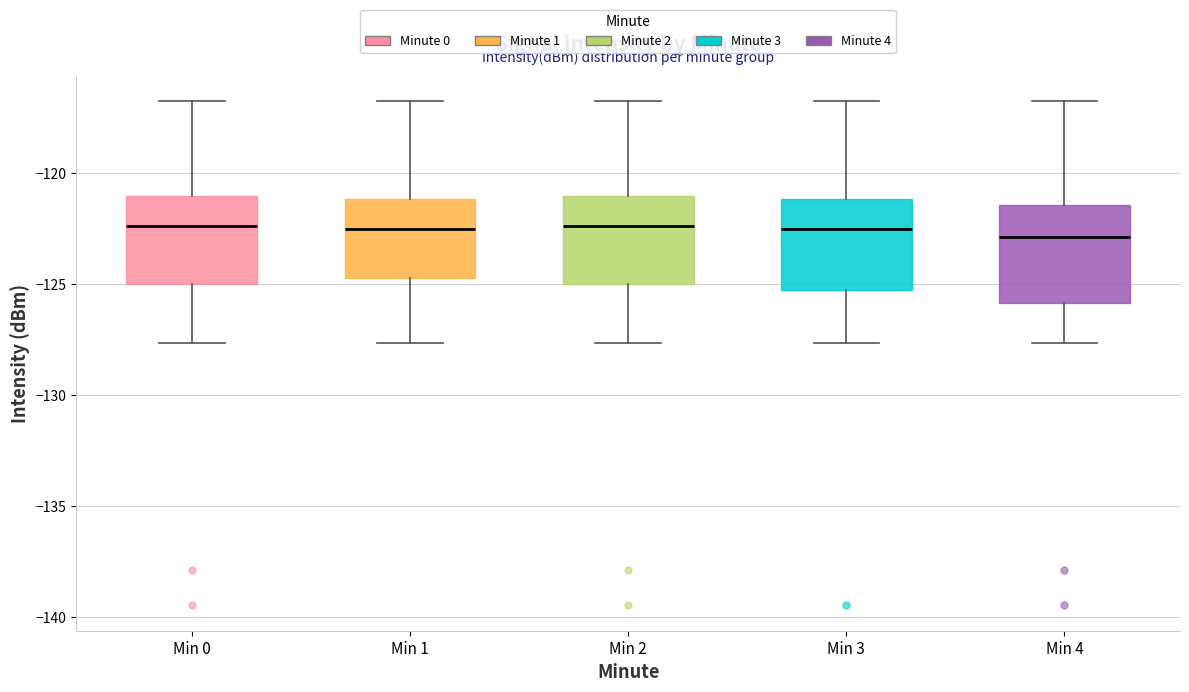

Where is the upper edge of the box for Min 3 on the y-axis? The values are not printed on the chart, so give them approximately, as read against the axis.

-121.0